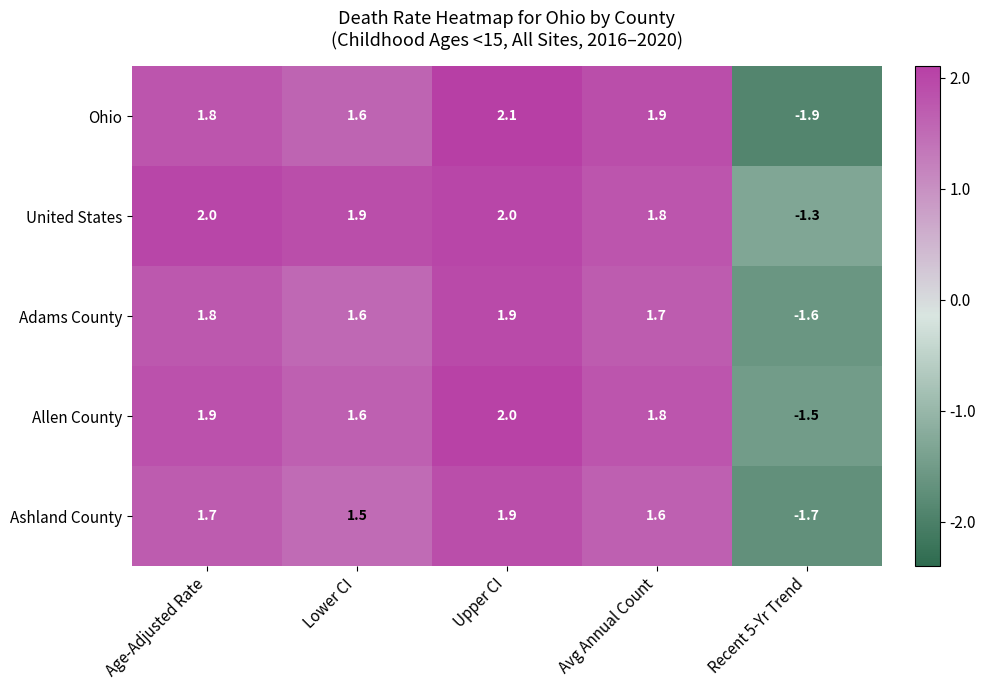

Is the value of Ohio at Upper CI greater than the value of Allen County at Upper CI?

Yes